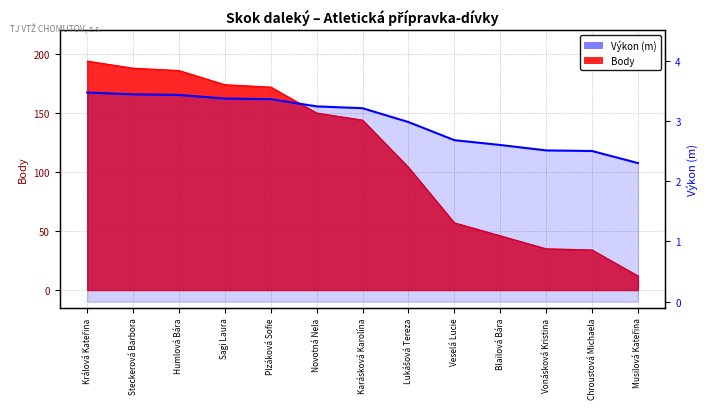

What is the minimum value shown in the chart?

2.3